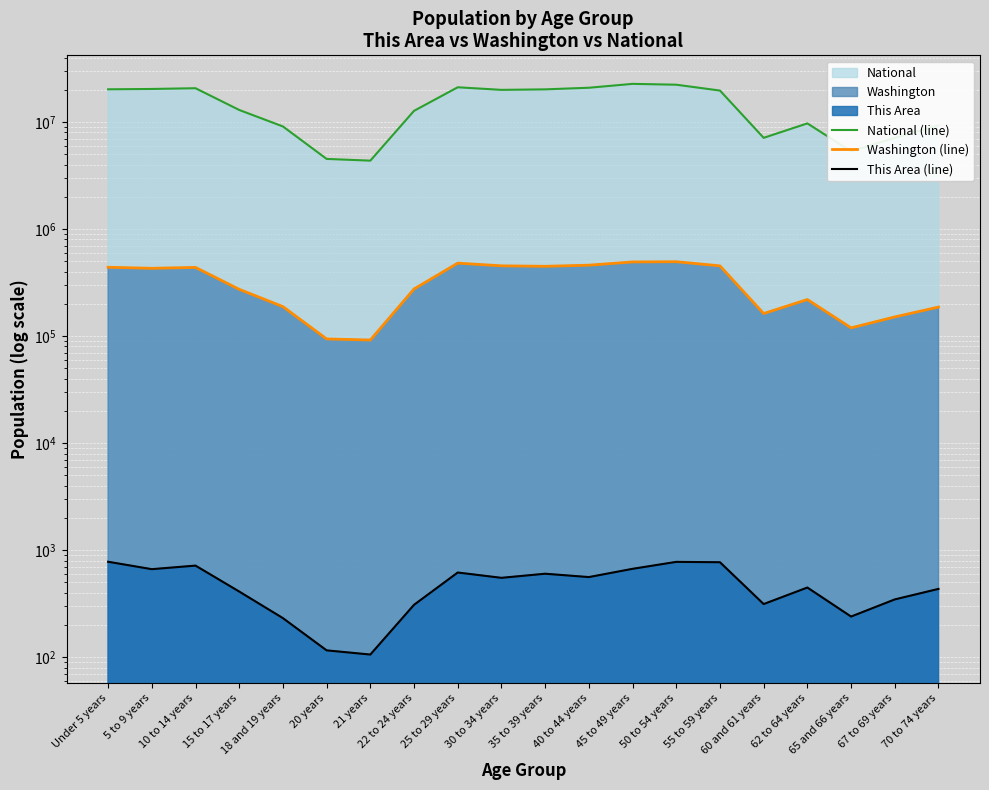

Is it true that Washington (line) equals 188541 at 18 and 19 years?

True